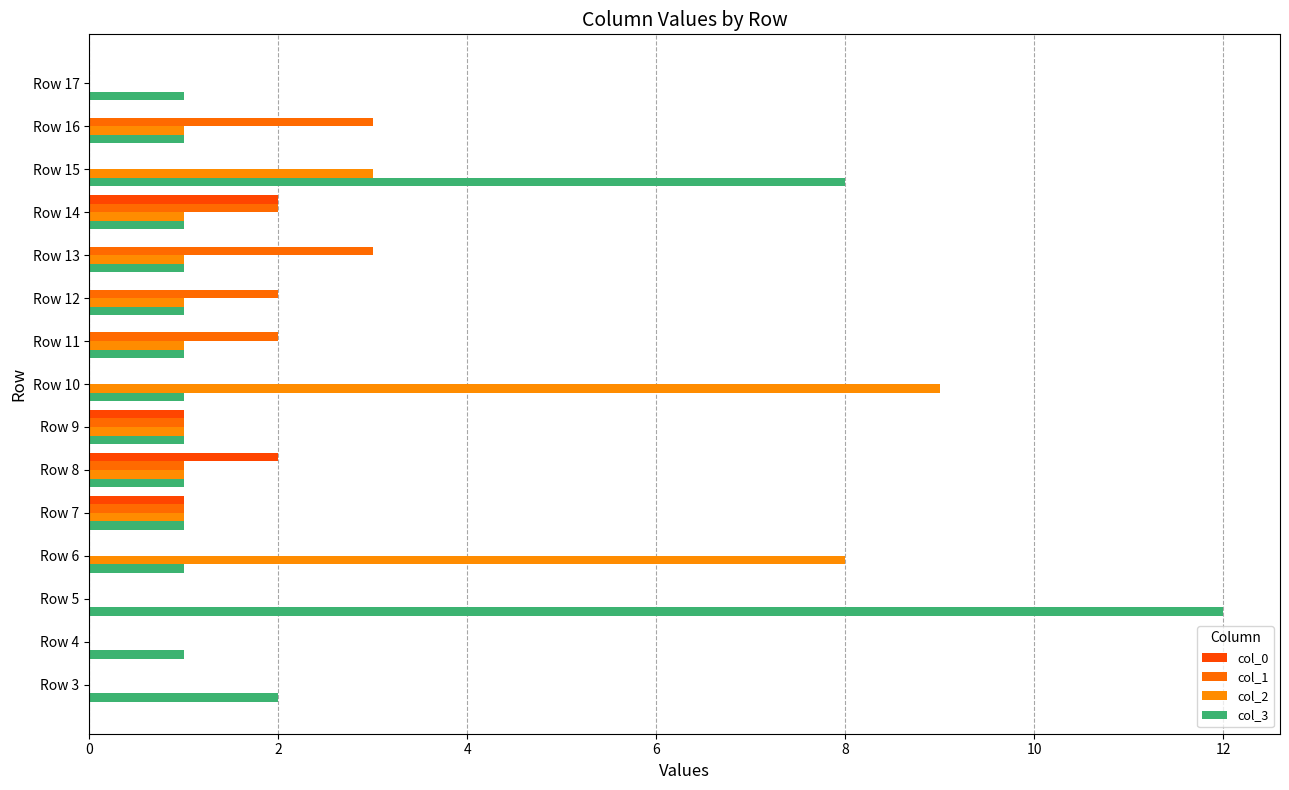

Where is col_1 nearest to the value 1?

Row 7